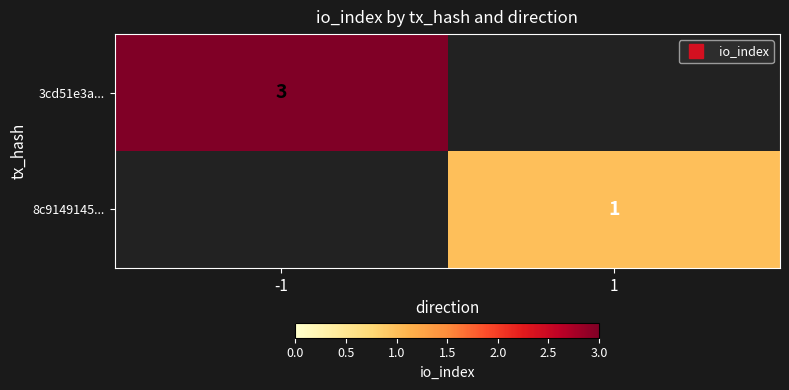

Is the value of 8c9149145... at 1 greater than the value of 3cd51e3a... at -1?

No